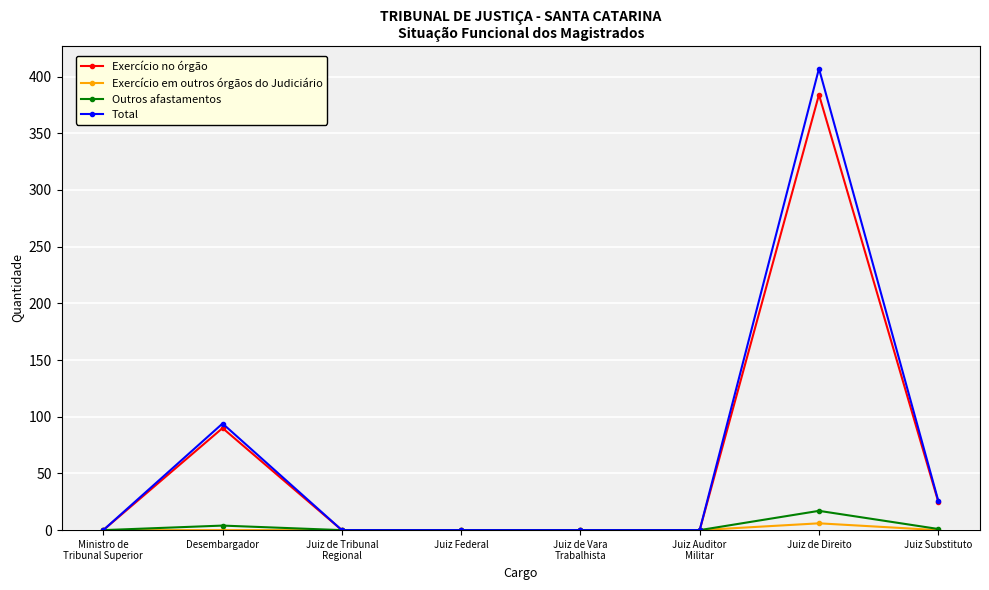

Rank the series by their maximum value, from highest to lowest.

Total, Exercício no órgão, Outros afastamentos, Exercício em outros órgãos do Judiciário